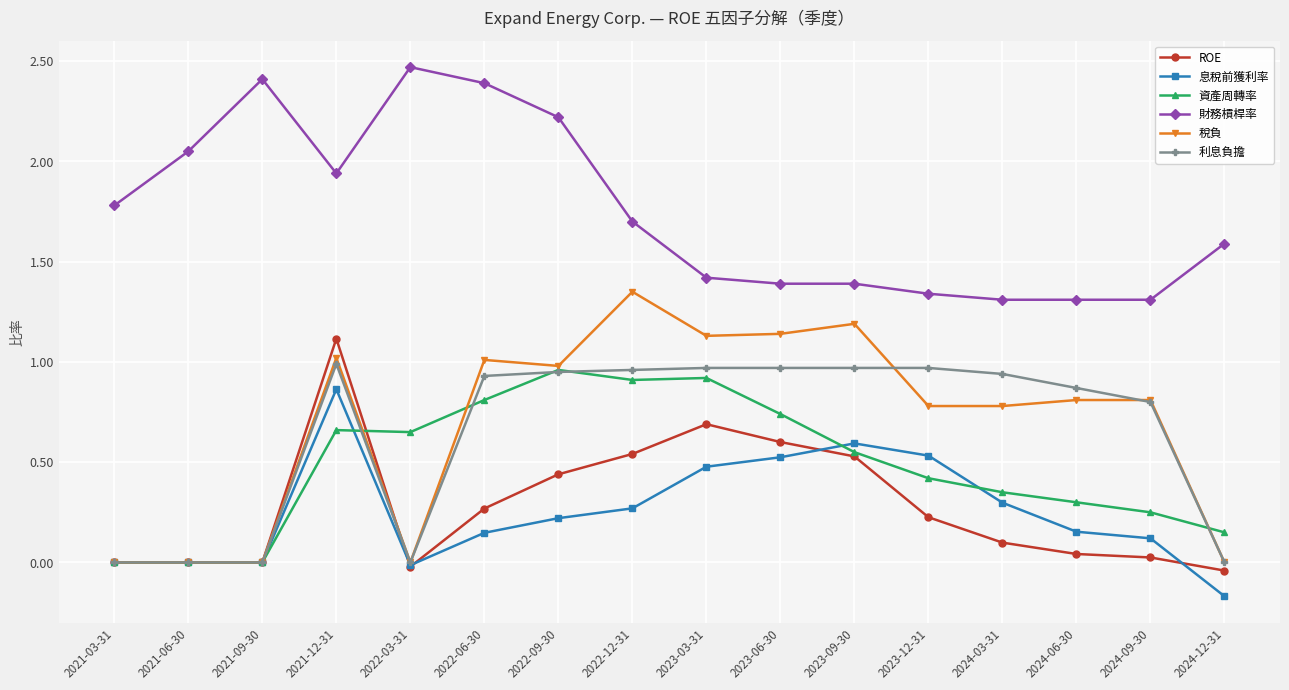

Which label corresponds to the largest value in the chart?

2022-03-31